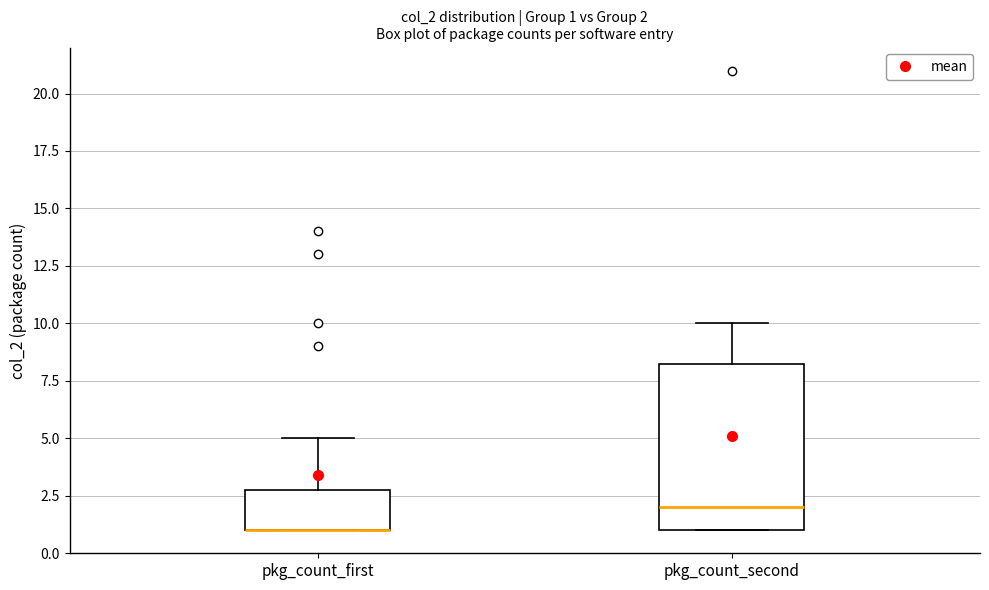

Comparing the boxes themselves (not the whiskers), which one is the tallest?

pkg_count_second